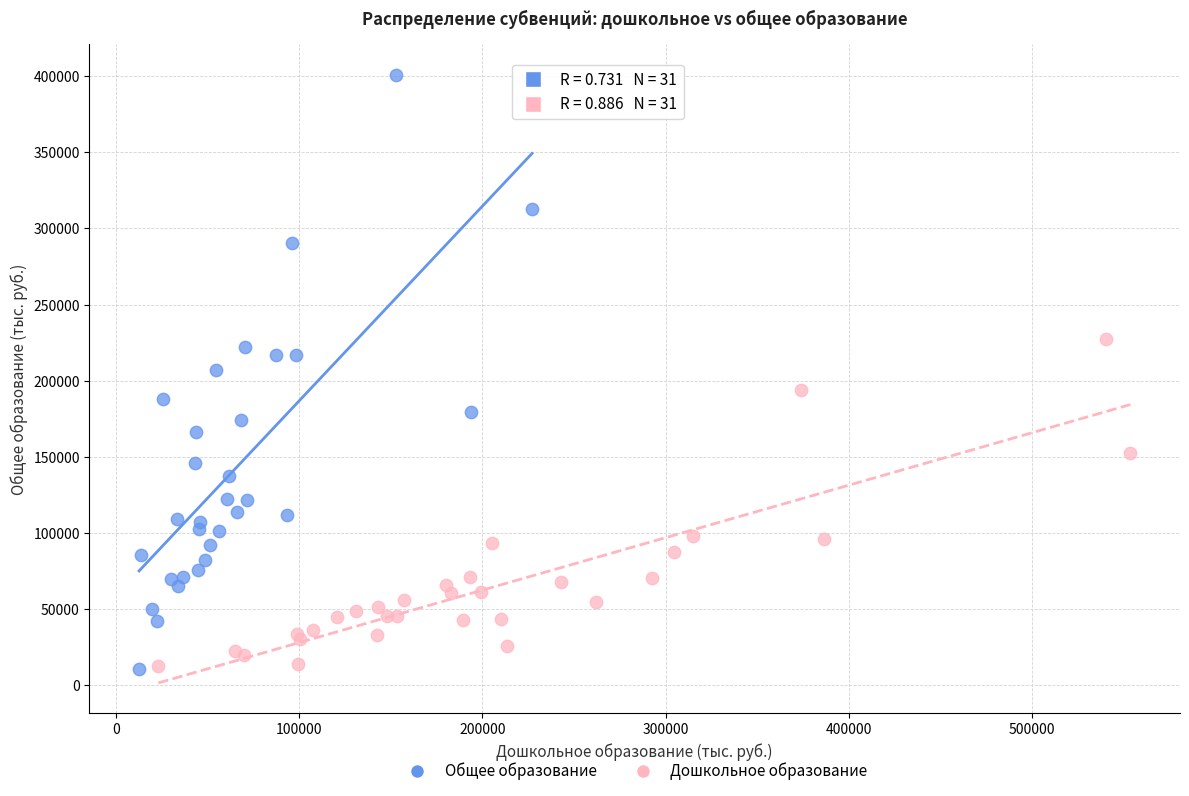

Which series contains the highest Y value?

Общее образование